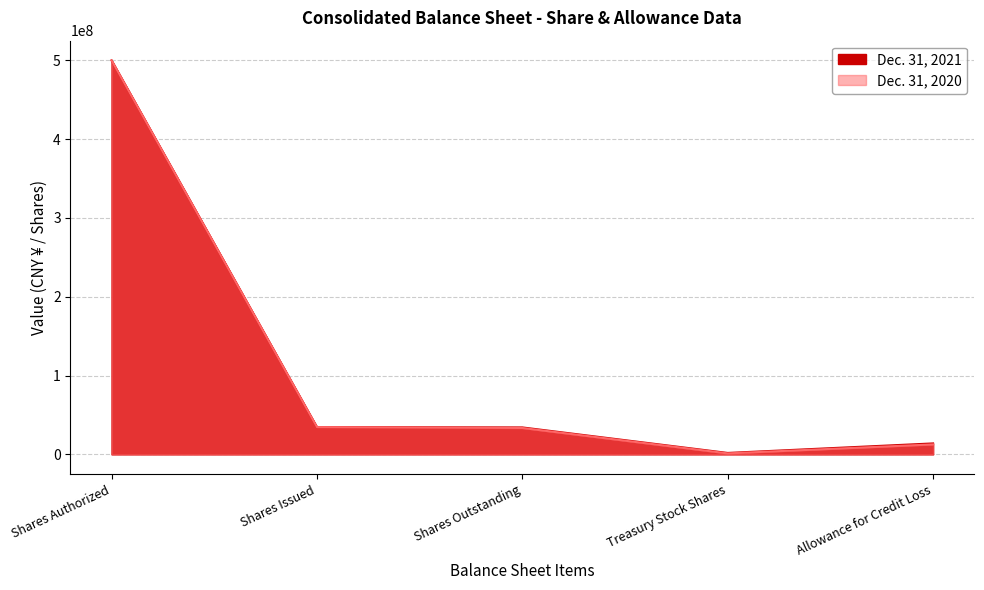

True or false: Dec. 31, 2020 has a value of 33445346 at Shares Outstanding.

True